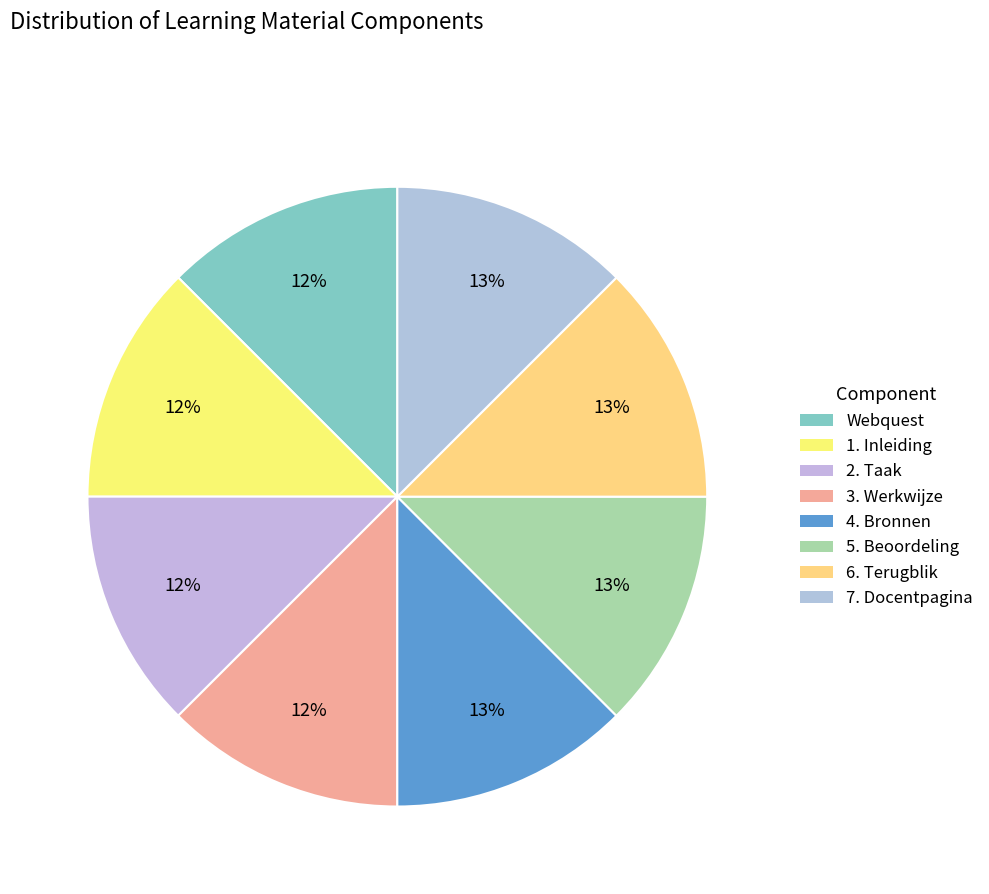

Count the number of slices in the pie.

8